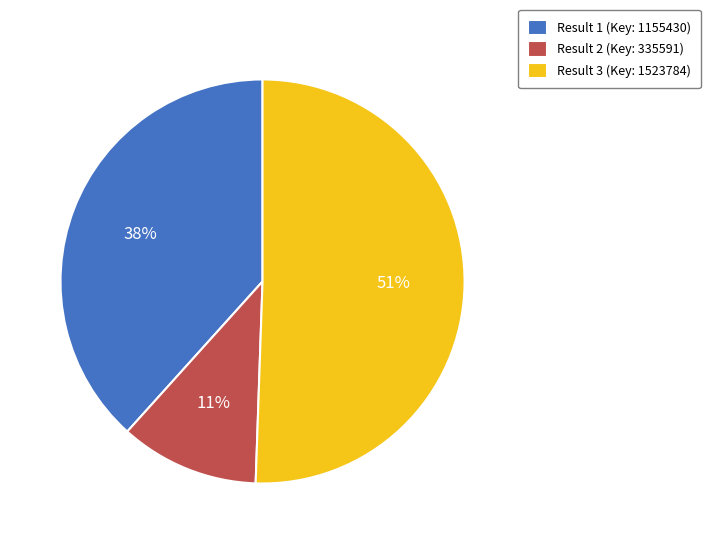

Between Result 3 (Key: 1523784) and Result 1 (Key: 1155430), which is larger?

Result 3 (Key: 1523784)